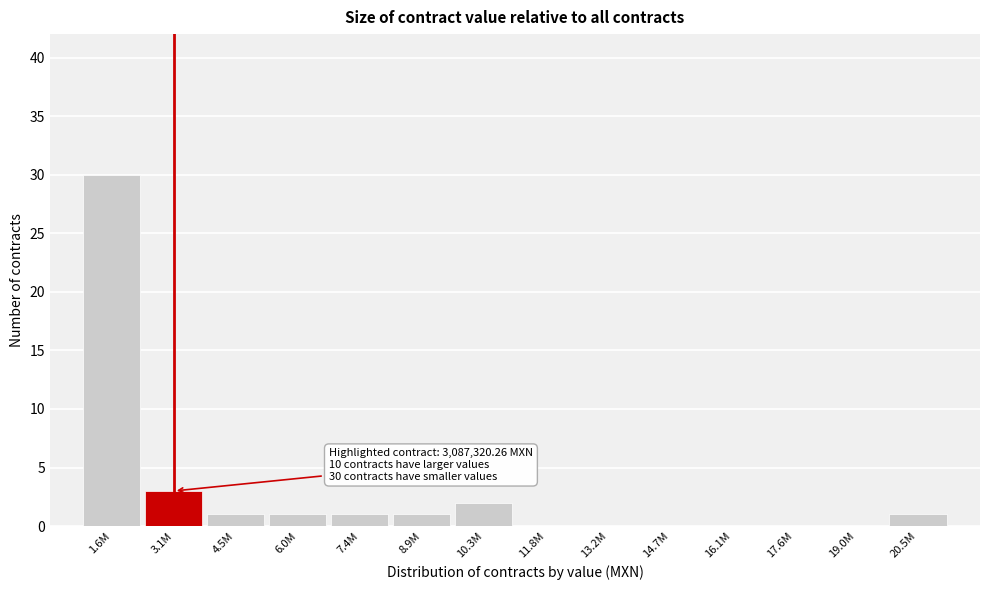

Reading left to right, list all the values displayed in this chart.

1.6M=30	3.1M=3	4.5M=1	6.0M=1	7.4M=1	8.9M=1	10.3M=2	11.8M=0	13.2M=0	14.7M=0	16.1M=0	17.6M=0	19.0M=0	20.5M=1